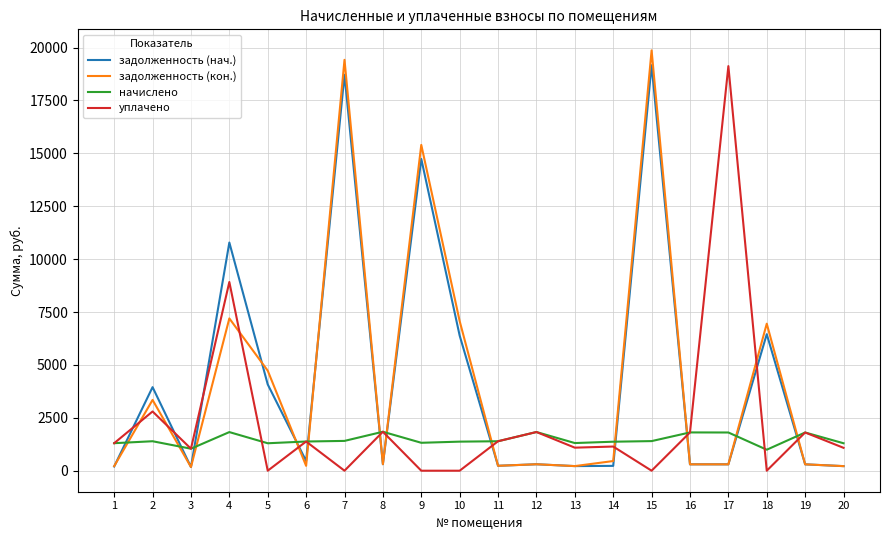

Where is the first local maximum for уплачено?

2